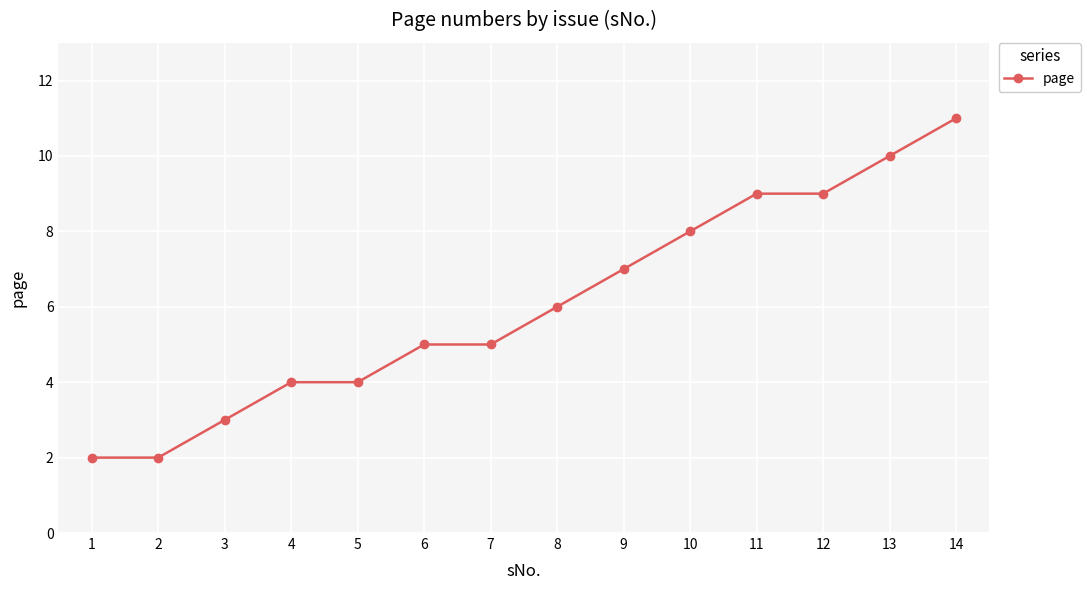

What is the maximum value shown in the chart?

11